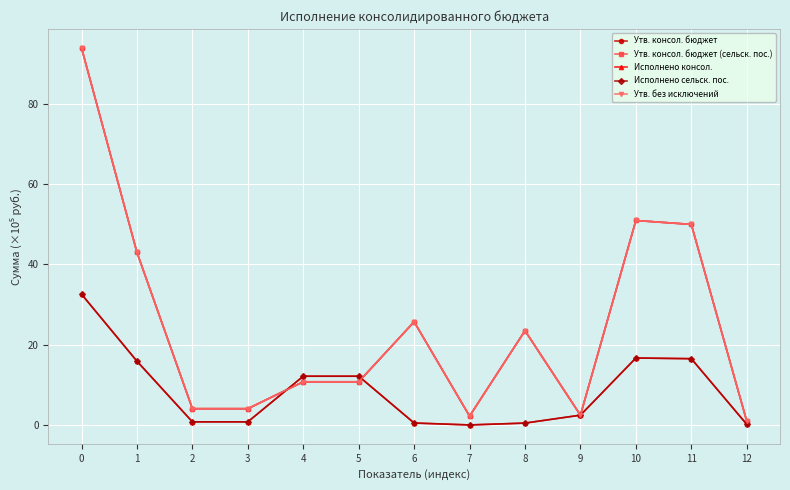

Is this an area chart (filled region under the line)?

No